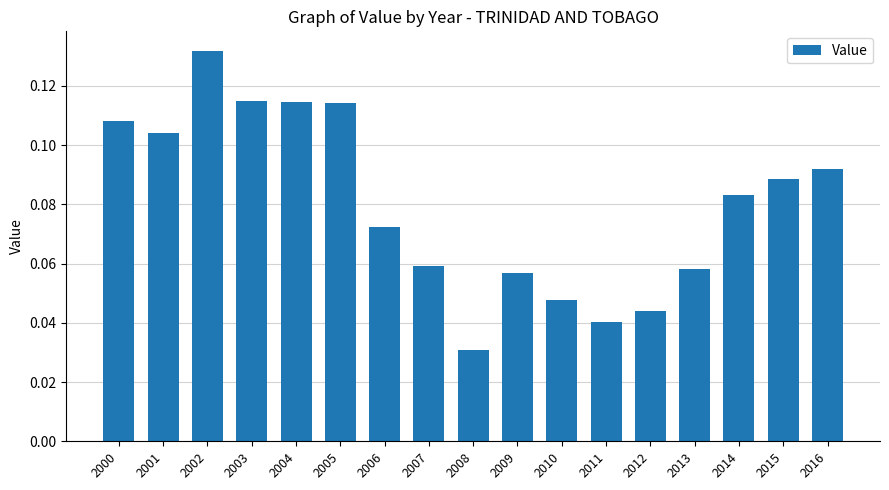

What is the sum of all values?

1.4